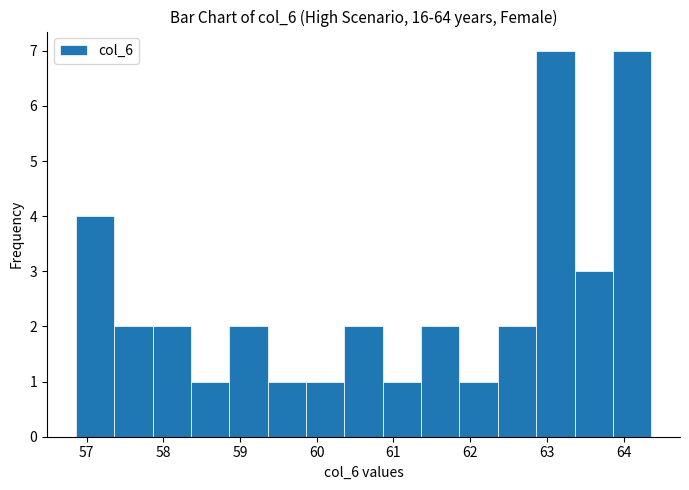

How tall is the bar that spans 61.86 to 62.36 on the x-axis? Neither the bar edges nor the heights are printed on the chart, so give them approximately, as read against the axes.

1